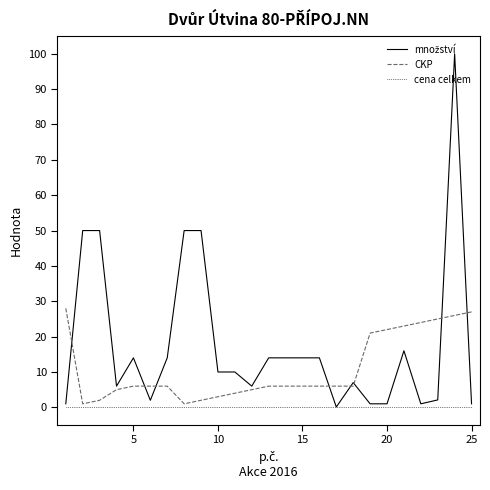

What is the maximum value shown in the chart?

100.0